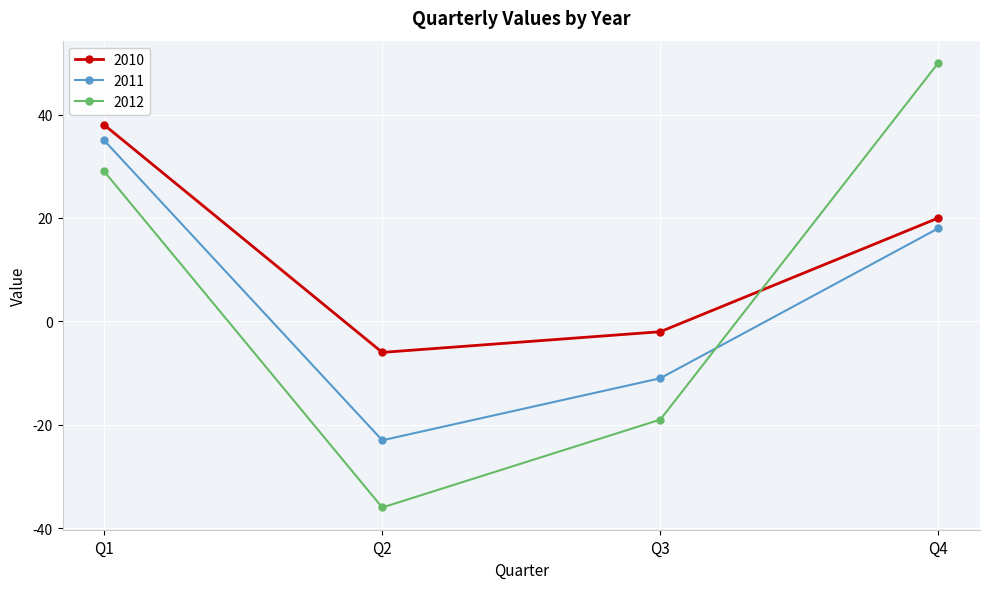

What is the value of the 2012 point at the 1st from the left?

29